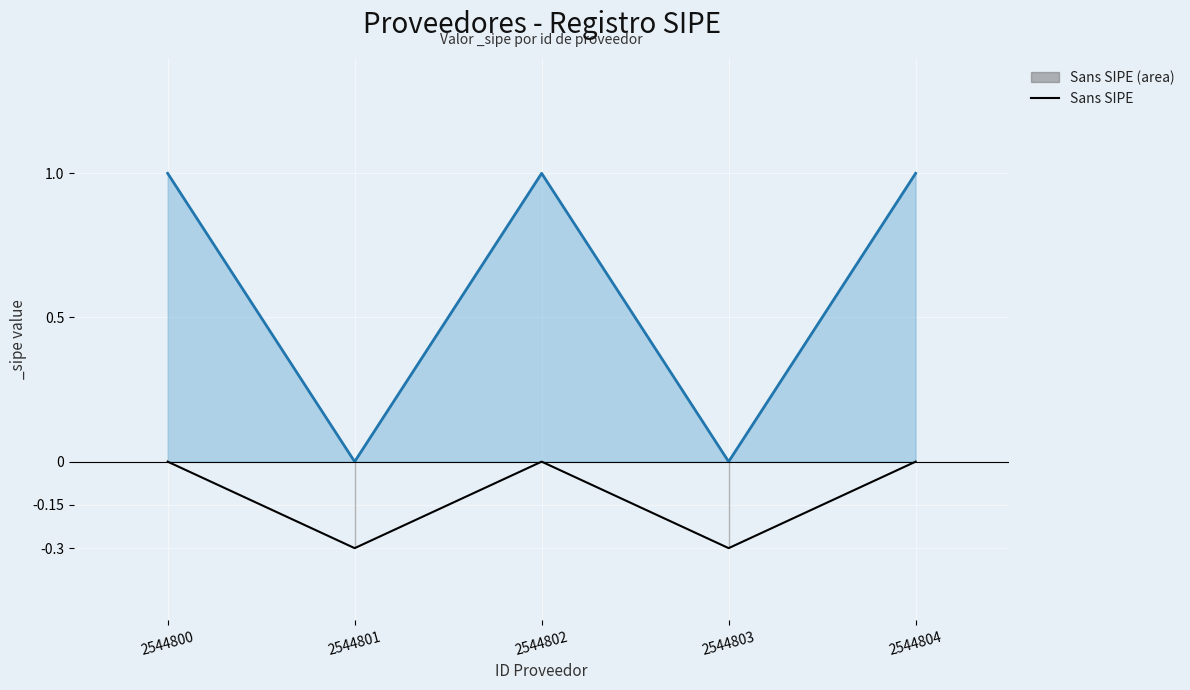

At which label is the value closest to 0?

2544800